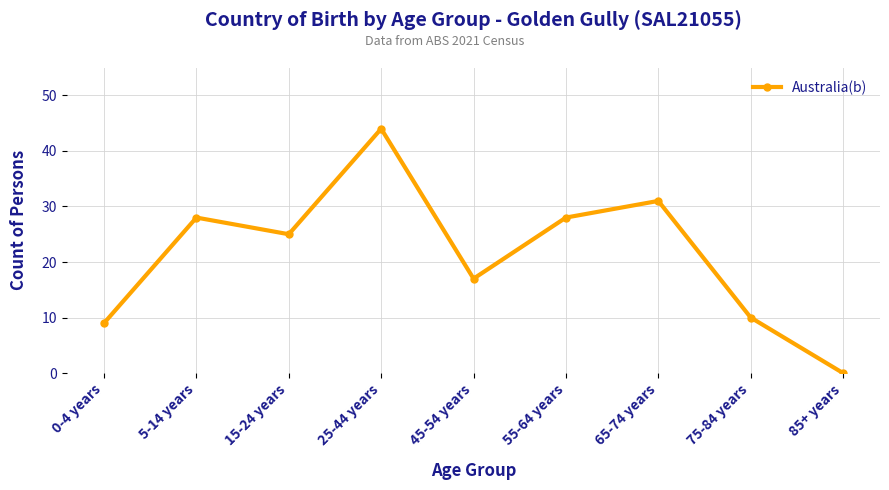

What is the label of the 4th point from the right?

55-64 years